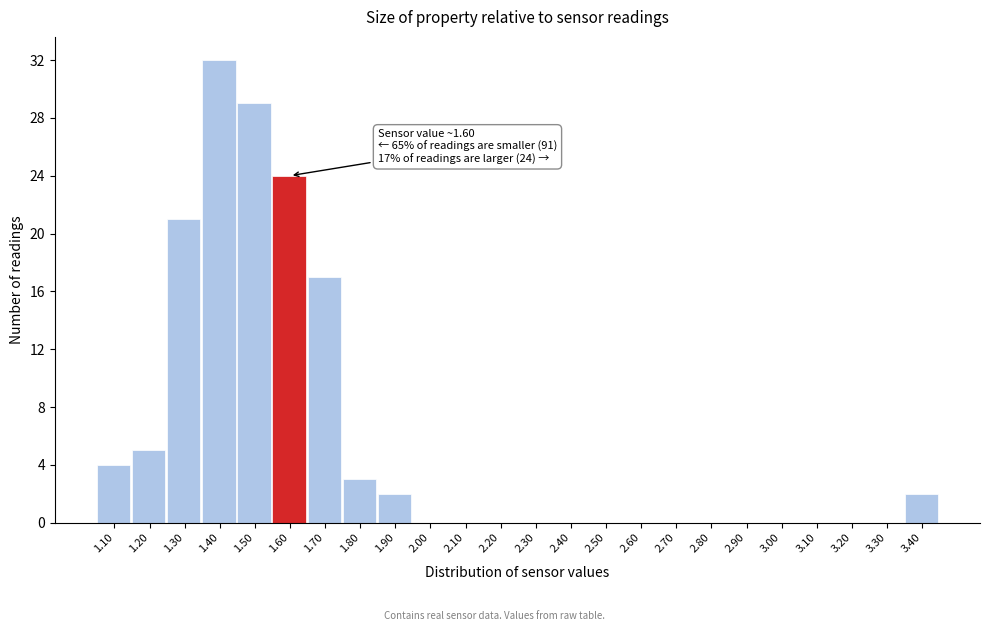

Reading left to right, extract all data points from this chart.

1.10=4	1.20=5	1.30=21	1.40=32	1.50=29	1.60=24	1.70=17	1.80=3	1.90=2	2.00=0	2.10=0	2.20=0	2.30=0	2.40=0	2.50=0	2.60=0	2.70=0	2.80=0	2.90=0	3.00=0	3.10=0	3.20=0	3.30=0	3.40=2